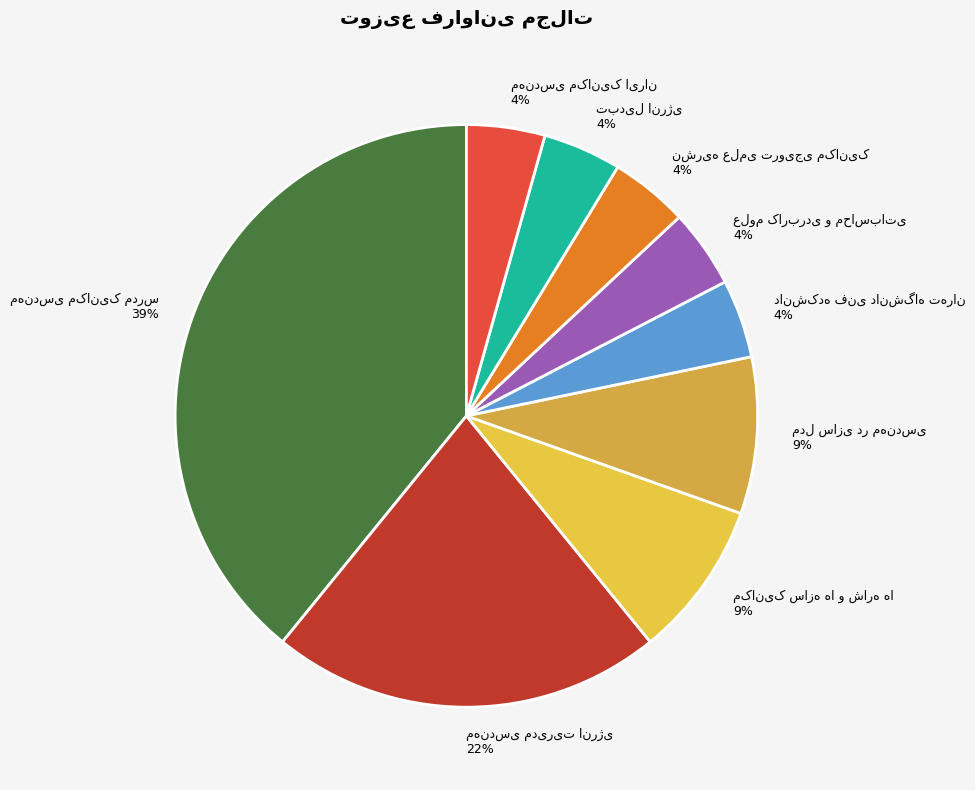

Count the number of slices in the pie.

9